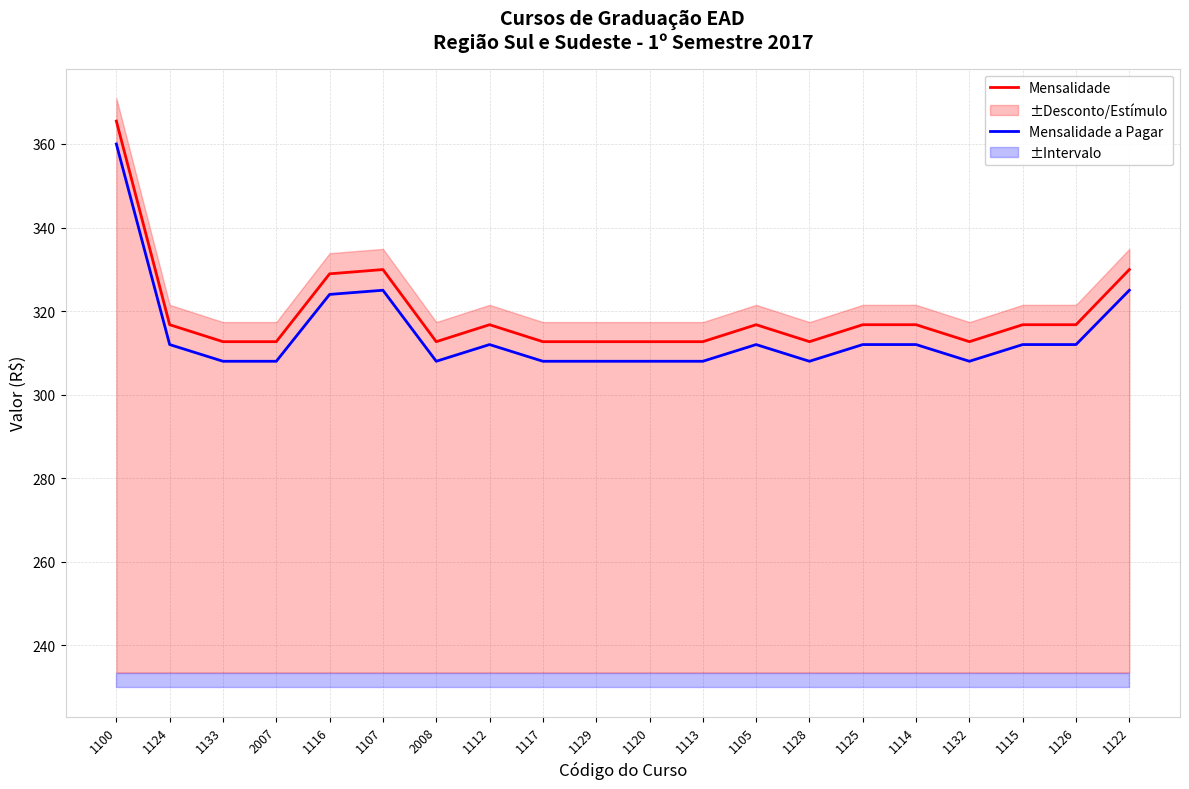

At which category does the chart reach its minimum across all series?

1133